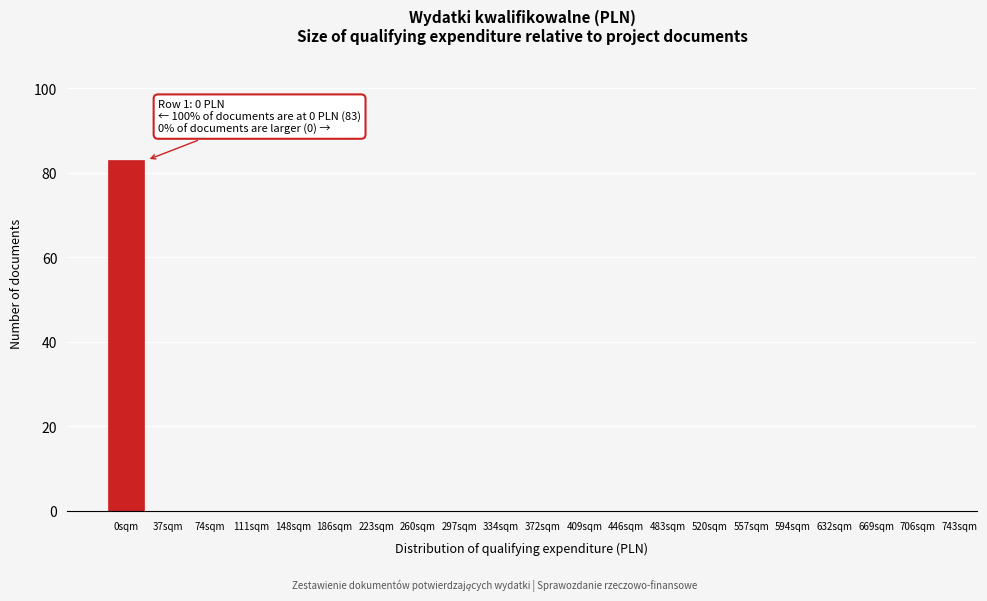

Reading left to right, transcribe all the data shown in this chart.

0sqm=83	37sqm=0	74sqm=0	111sqm=0	148sqm=0	186sqm=0	223sqm=0	260sqm=0	297sqm=0	334sqm=0	372sqm=0	409sqm=0	446sqm=0	483sqm=0	520sqm=0	557sqm=0	594sqm=0	632sqm=0	669sqm=0	706sqm=0